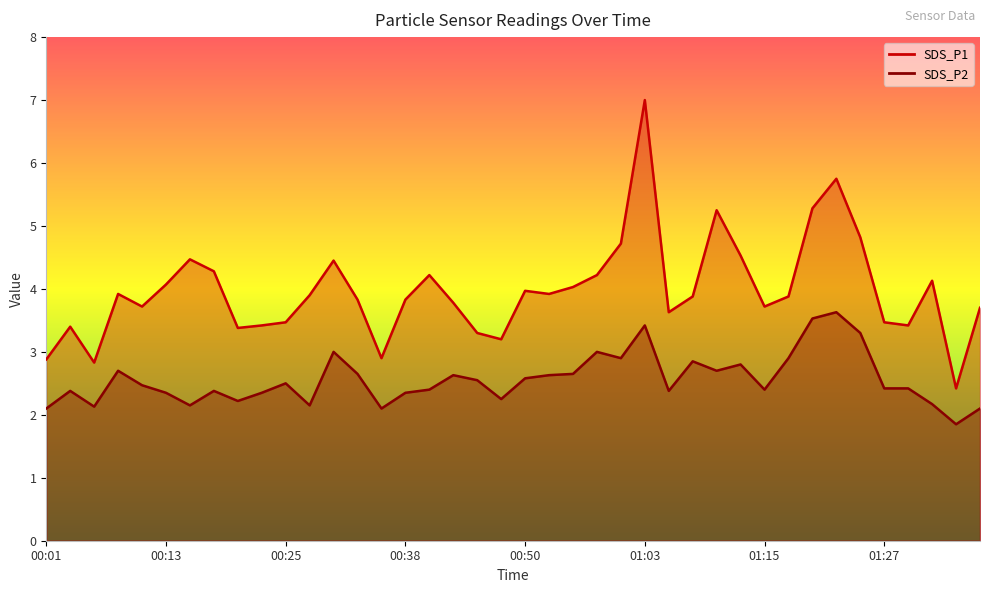

At which category does SDS_P1 reach its first local peak?

00:03